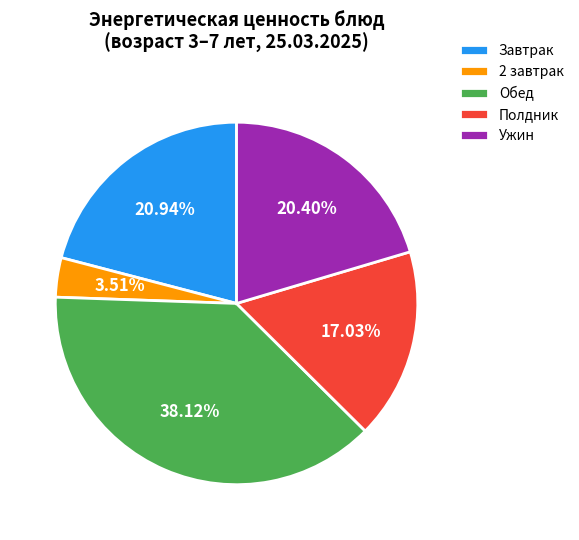

How many segments does this pie chart have?

5